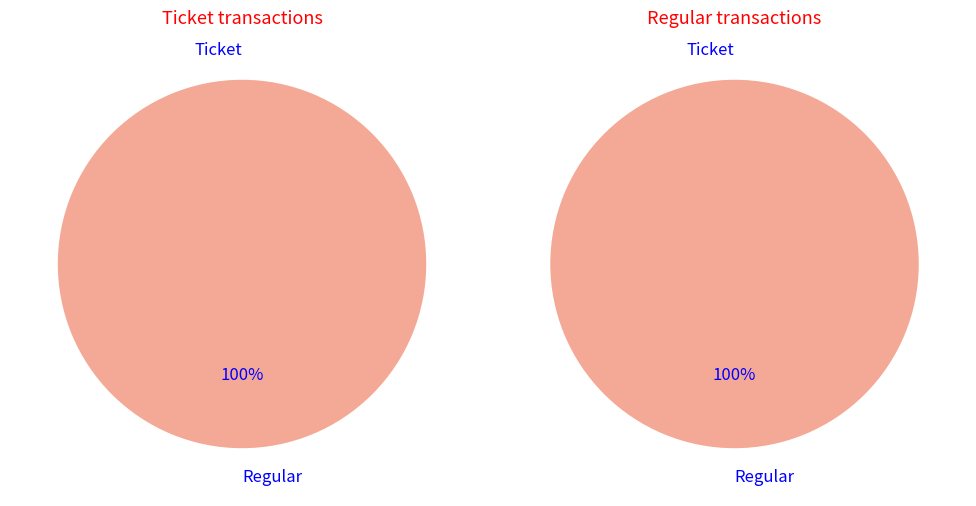

Rank the categories by tx_type value from highest to lowest.

Regular, Ticket